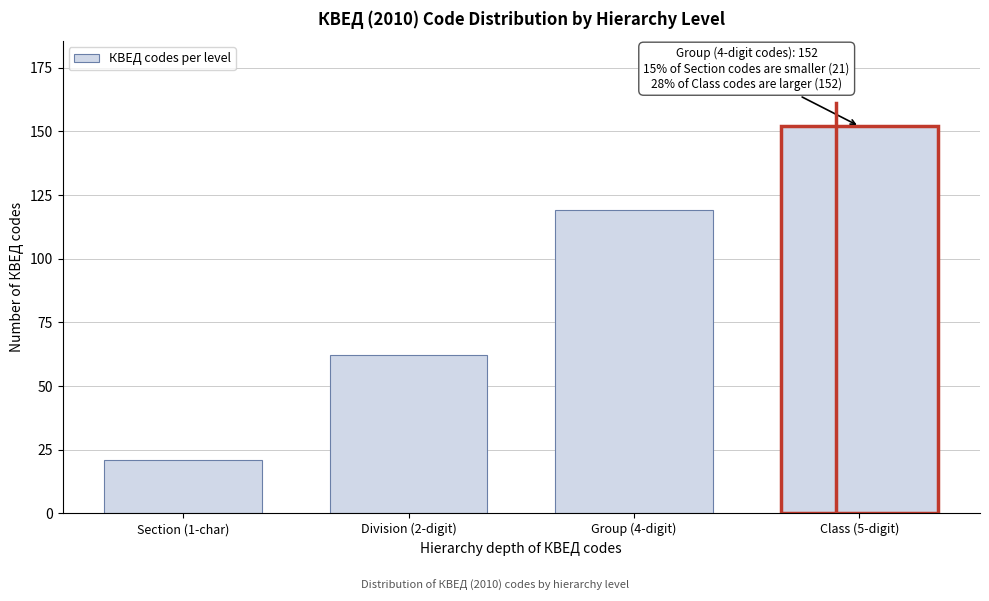

Reading left to right, list all the values displayed in this chart.

Section (1-char)=21	Division (2-digit)=62	Group (4-digit)=119	Class (5-digit)=152